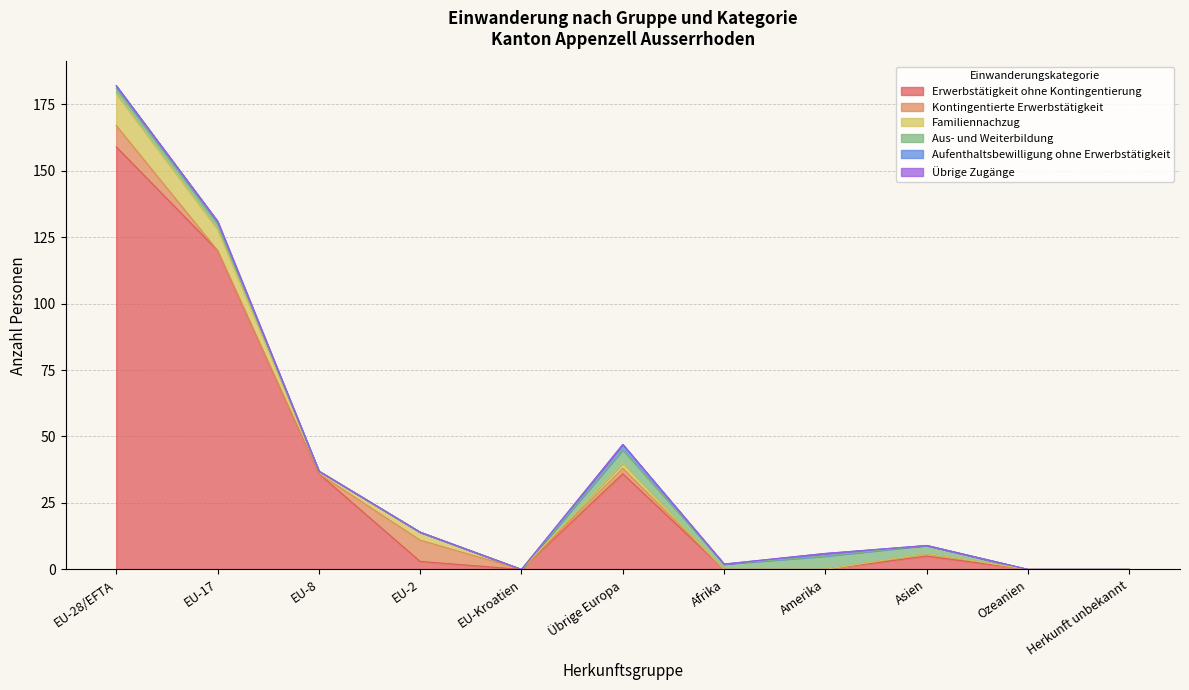

List the labels in order of Übrige Zugänge value, largest first.

EU-28/EFTA, EU-17, EU-8, EU-2, EU-Kroatien, Übrige Europa, Afrika, Amerika, Asien, Ozeanien, Herkunft unbekannt